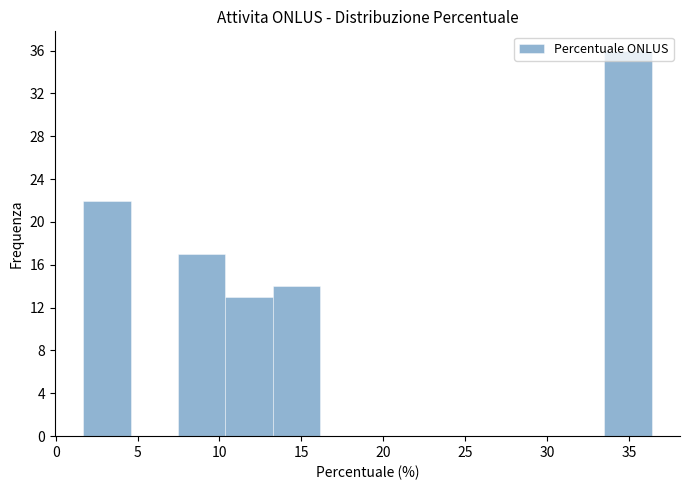

Reading left to right, list every bar in this chart as the range it spans on the x-axis followed by its height. Neither the bar edges nor the heights are printed on the chart, so give them approximately, as read against the axes.

1.5 to 4.5: 22
4.5 to 7.5: 0
7.5 to 10.5: 17
10.5 to 13.5: 13
13.5 to 16.0: 14
16.0 to 19.0: 0
19.0 to 22.0: 0
22.0 to 25.0: 0
25.0 to 27.5: 0
27.5 to 30.5: 0
30.5 to 33.5: 0
33.5 to 36.5: 36